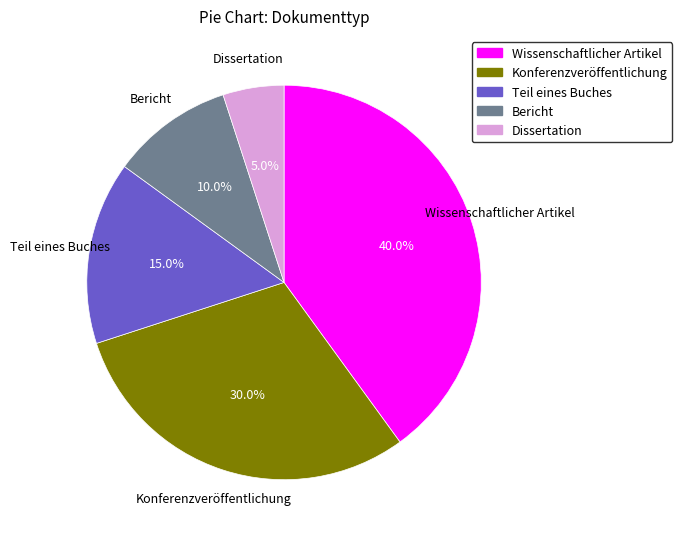

What portion of the pie excludes Konferenzveröffentlichung?

70.0%